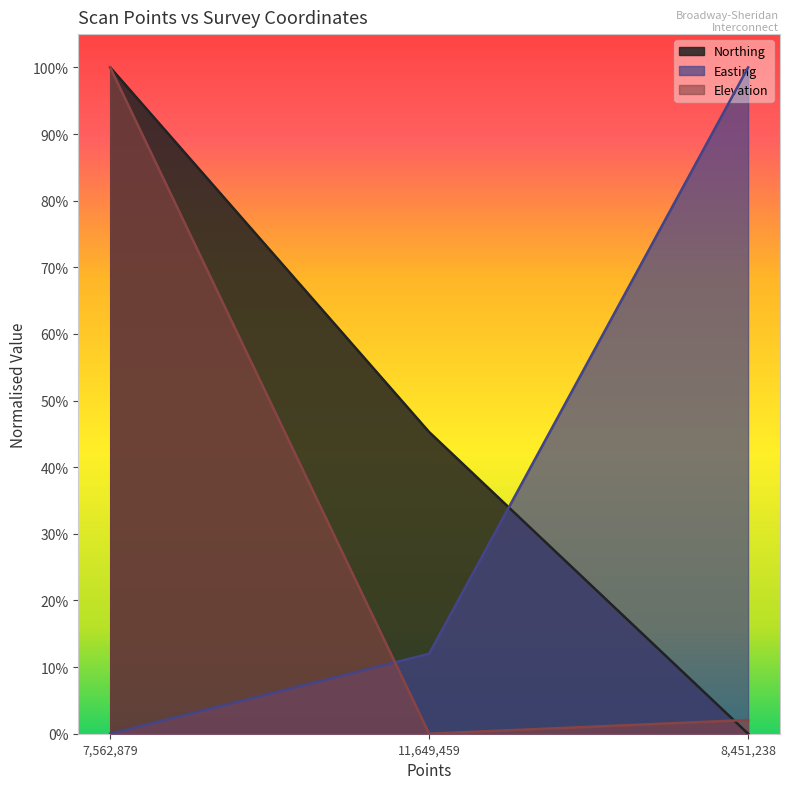

Does the chart display data point markers on the line(s)?

No